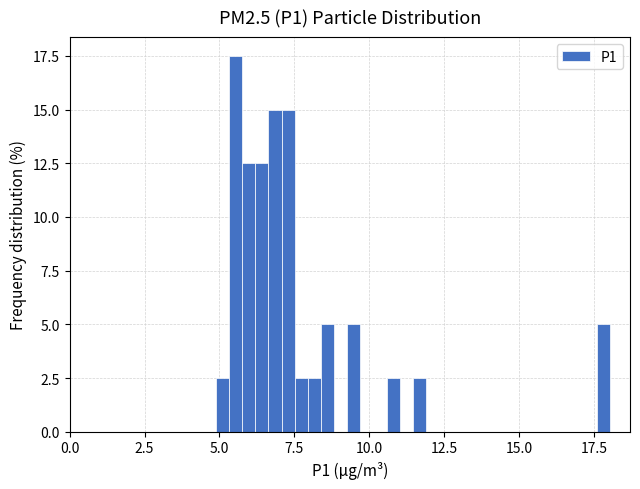

Around what value on the x-axis is the tallest bar? Give the approximate position of its centre, as read against the axis.

5.5